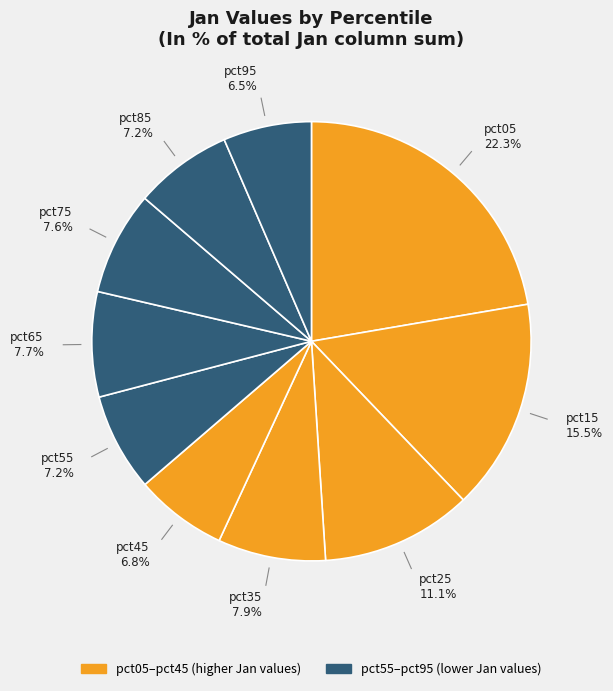

Which category has the biggest portion of the pie?

pct05